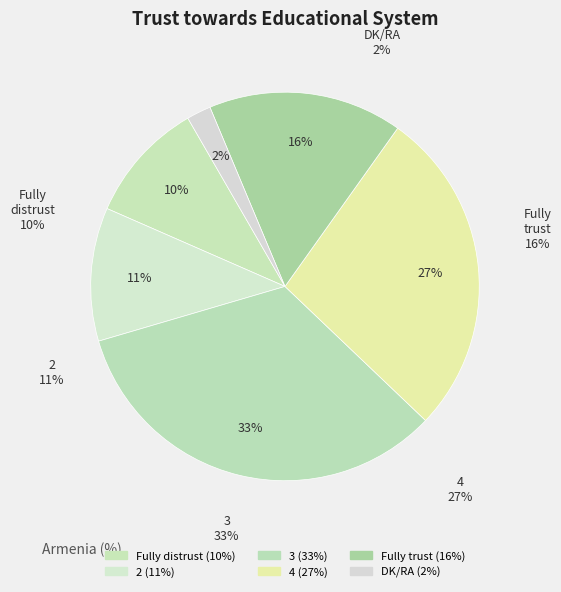

Is there a majority slice in this chart?

No